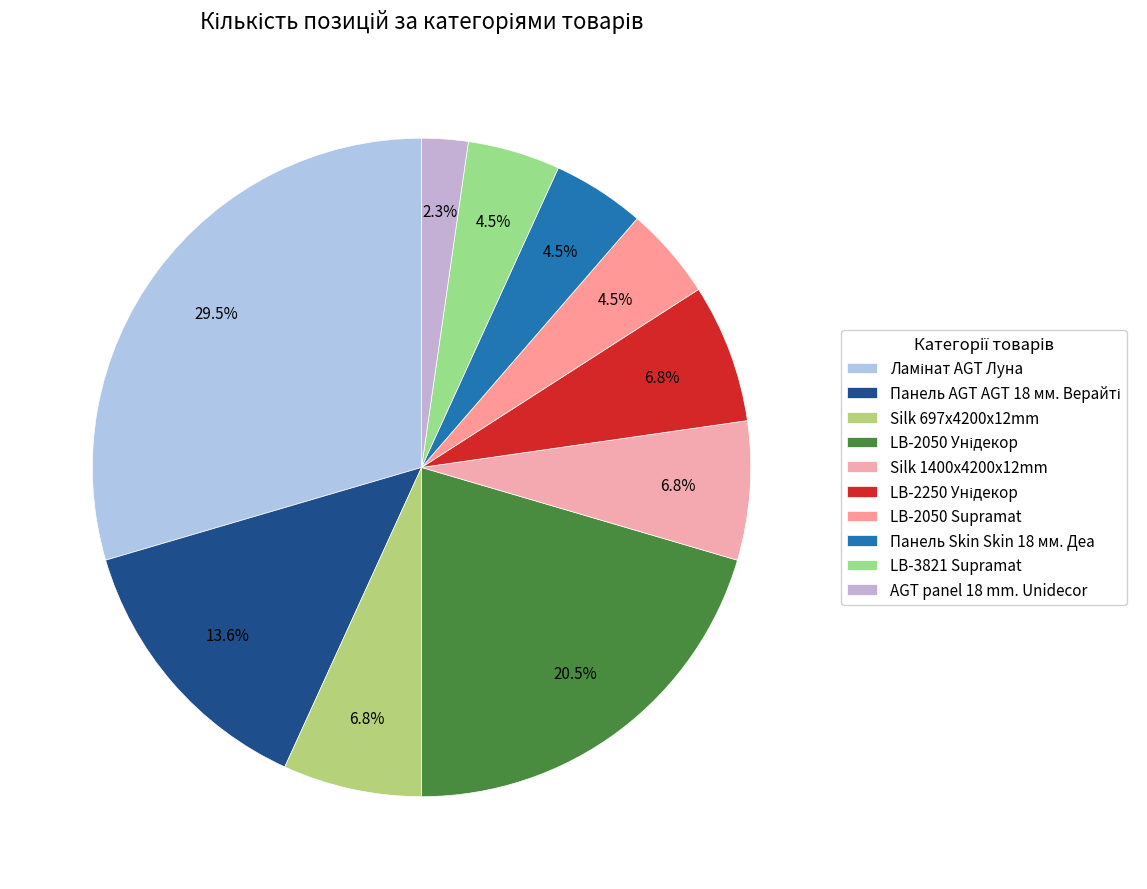

How many slices are in this pie chart?

10